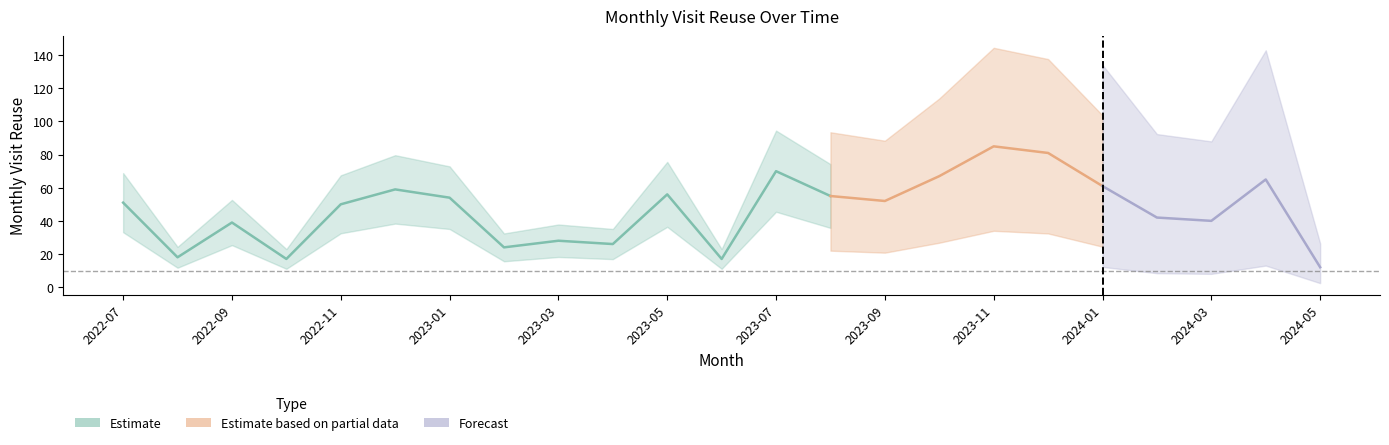

True or false: the data shows 135 at 2023-12.

False